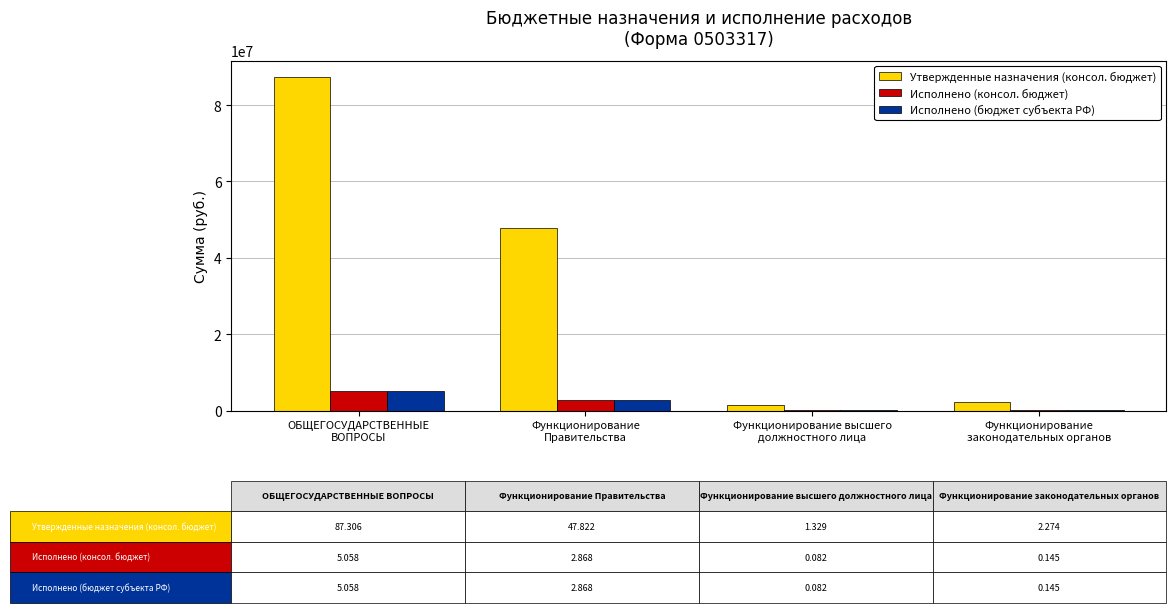

Which series has the largest total across all categories?

Утвержденные назначения (консол. бюджет)